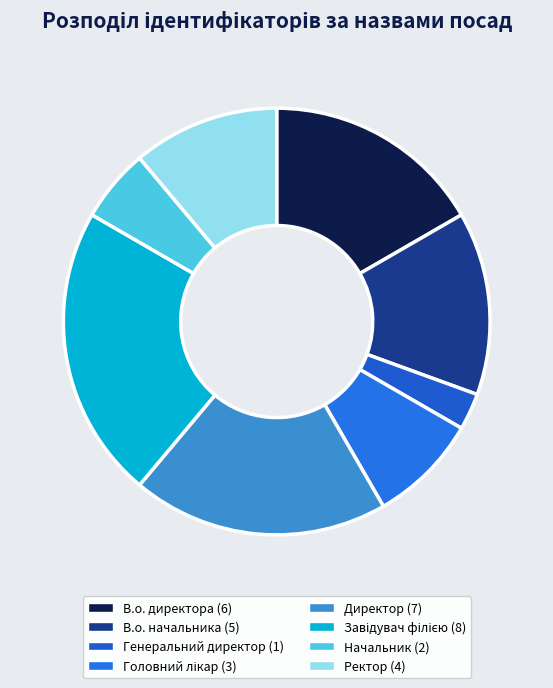

Combined, what portion of the pie is Генеральний директор and В.о. директора?

19.4%